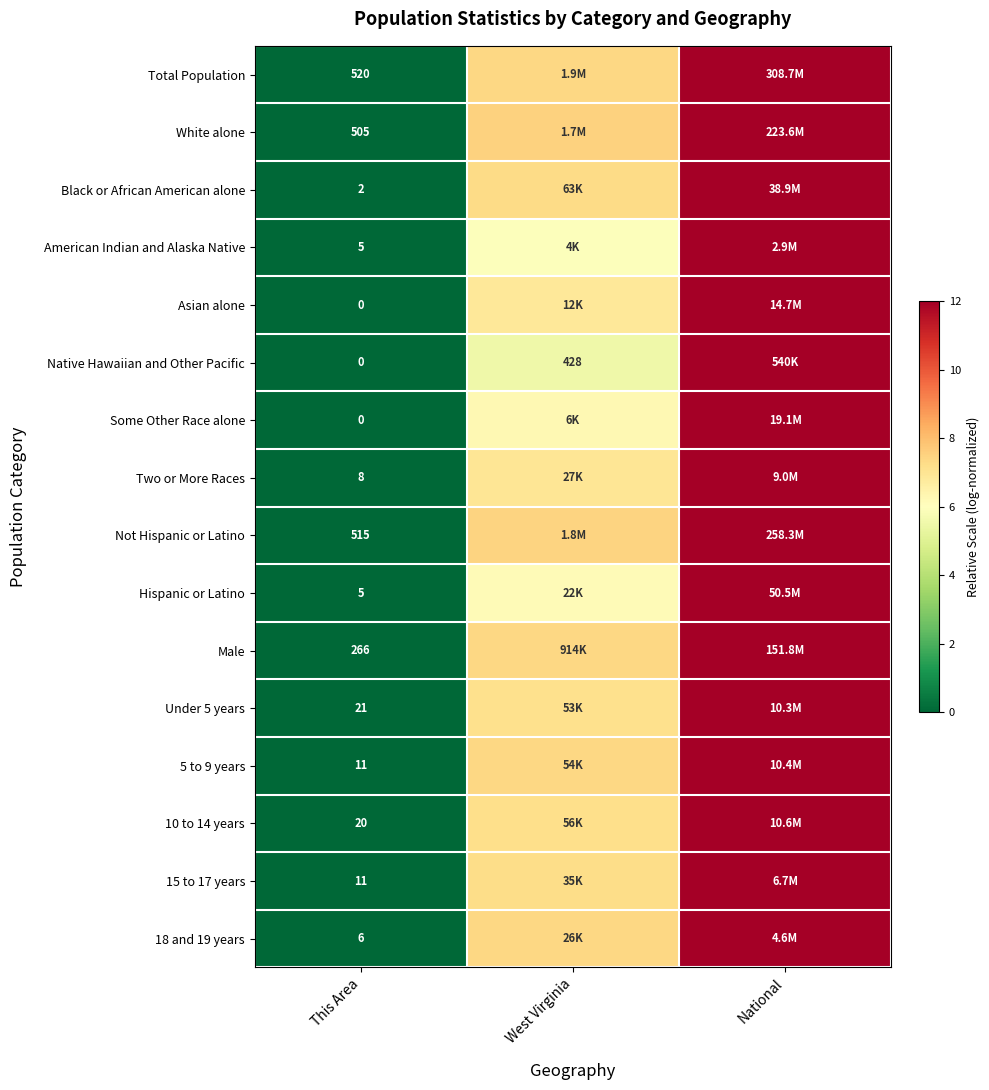

What is the difference between the maximum and minimum values in the 18 and 19 years series?

12.0